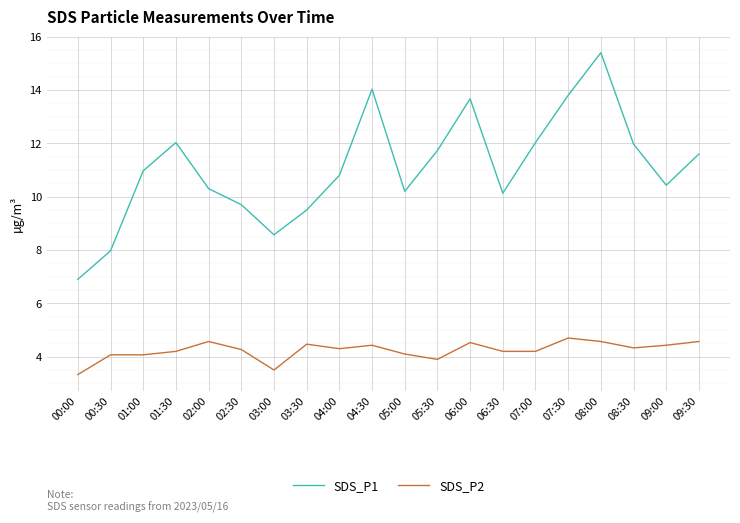

What position from the left is 06:00?

13